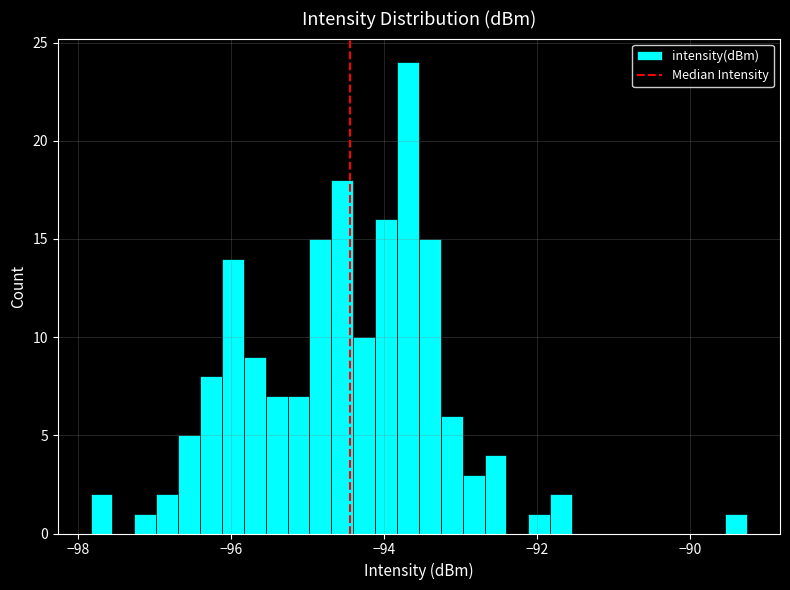

Around what value on the x-axis is the tallest bar? Give the approximate position of its centre, as read against the axis.

-93.6